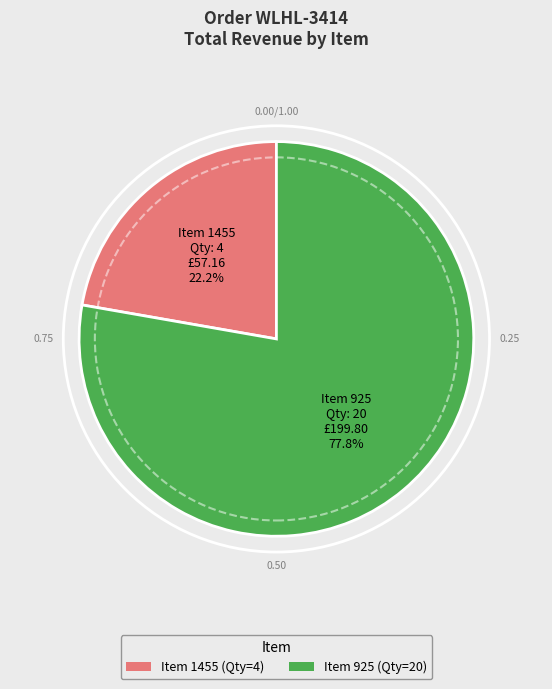

Is there any slice that represents more than half of the pie?

Yes